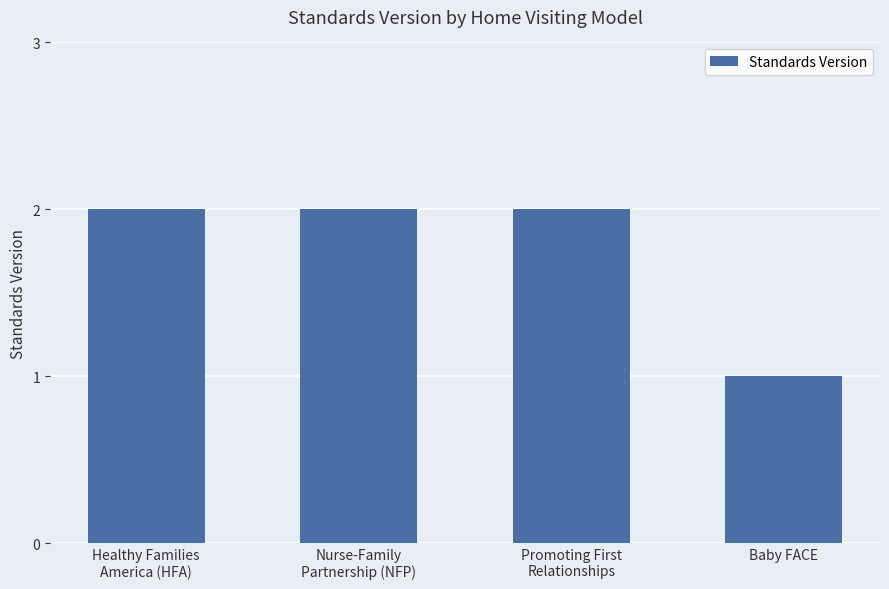

How many categories are shown in the chart?

4